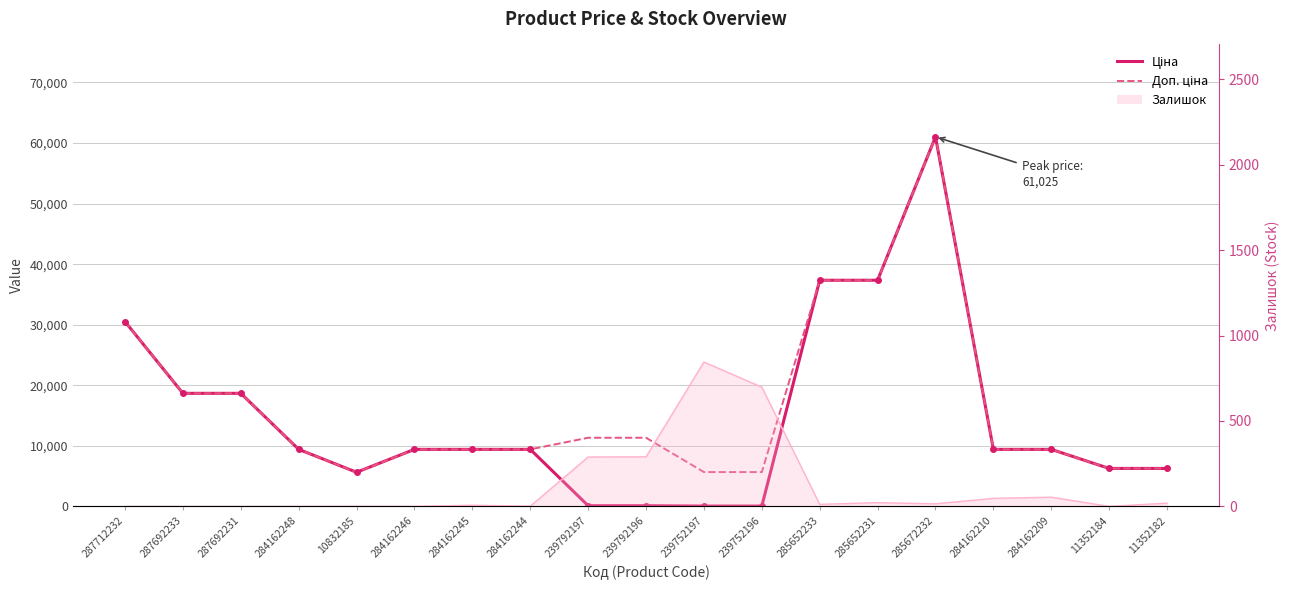

Where does the Залишок line series first go above 12?

239792197